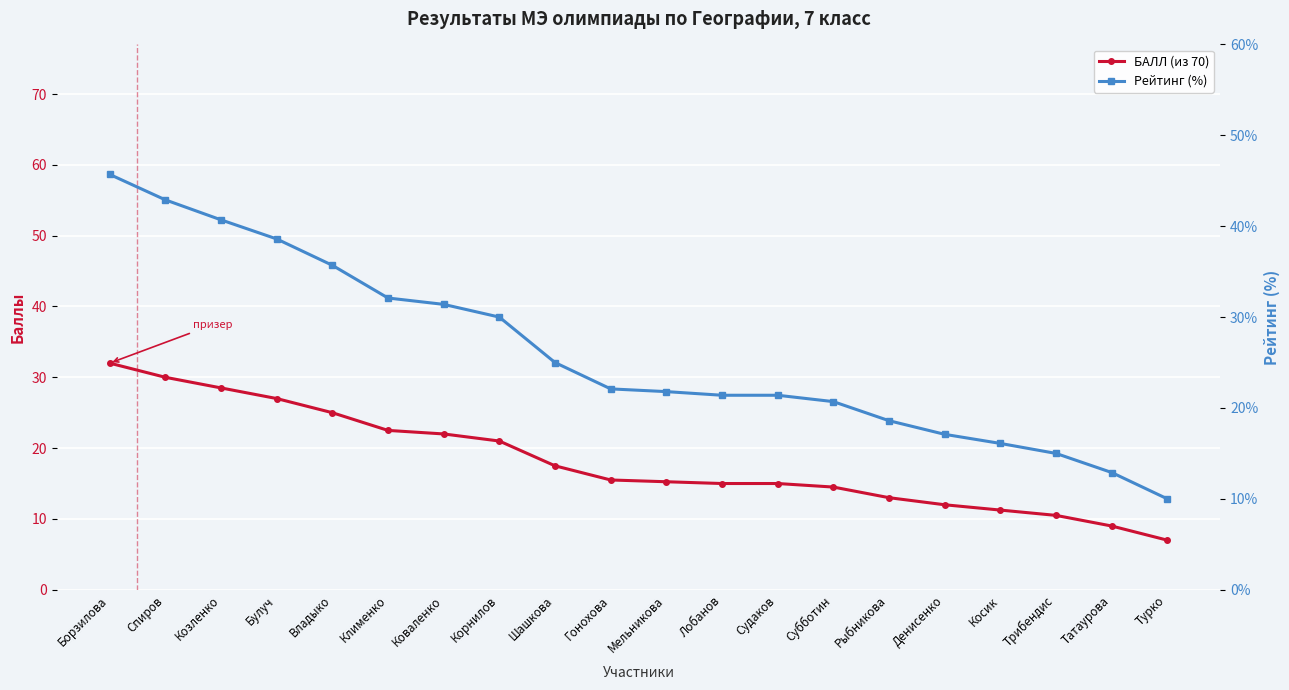

The Рейтинг (%) series shows 15.0 at Трибендис. True or false?

True